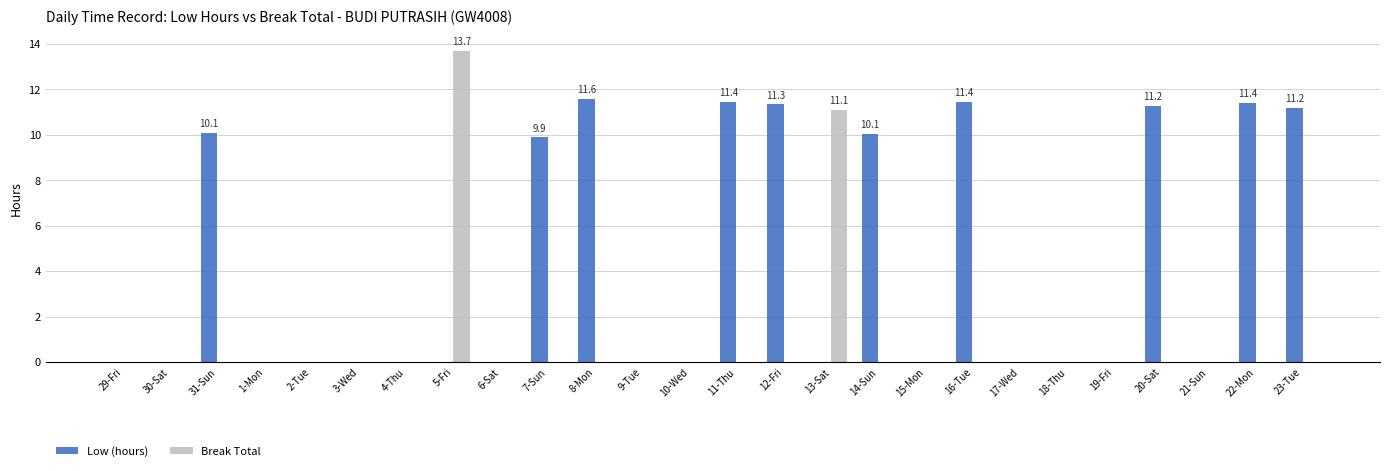

How many series are shown in this chart?

2